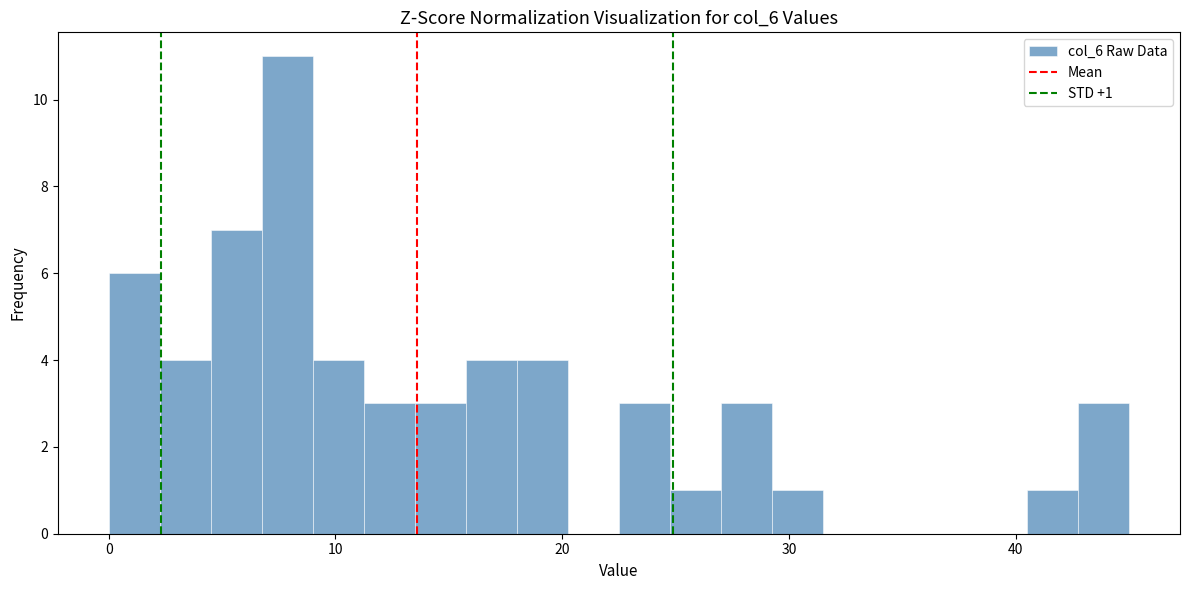

Around what value on the x-axis is the tallest bar? Give the approximate position of its centre, as read against the axis.

8